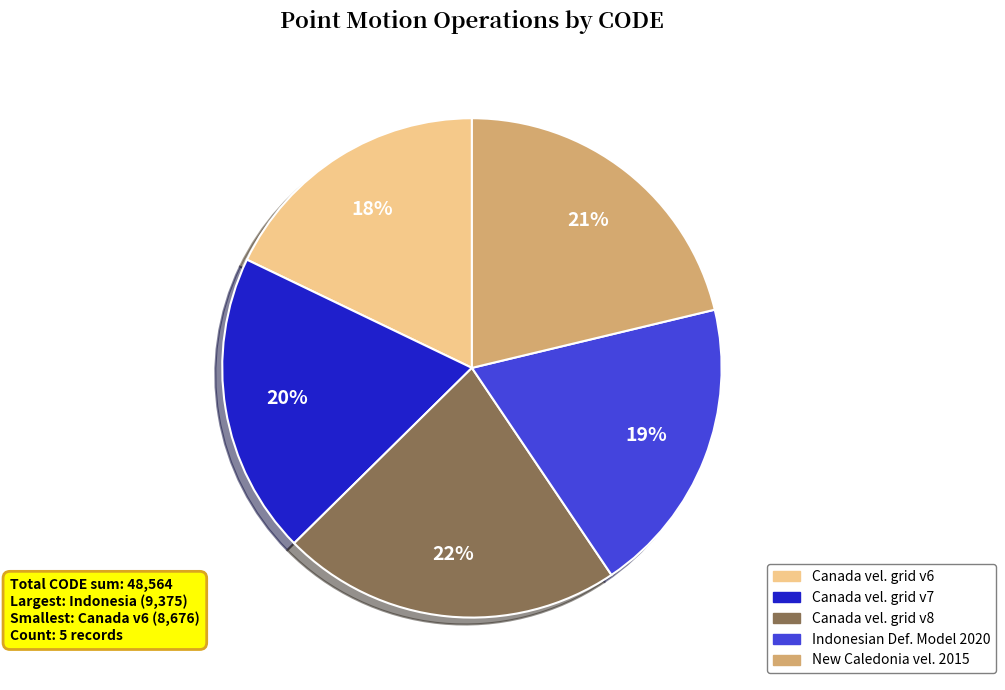

Is there any slice that represents more than half of the pie?

No